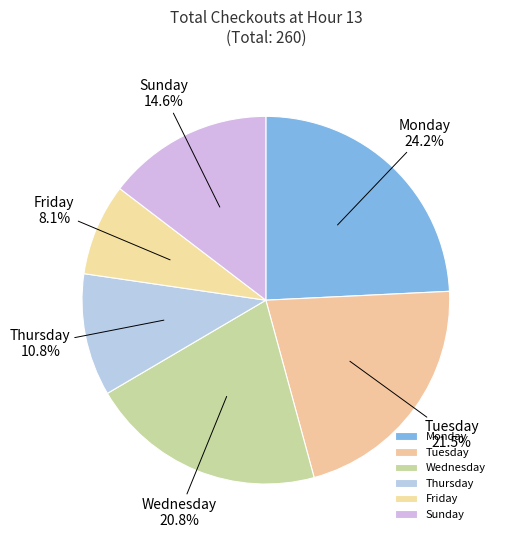

True or false: Wednesday accounts for 29% of the total.

False